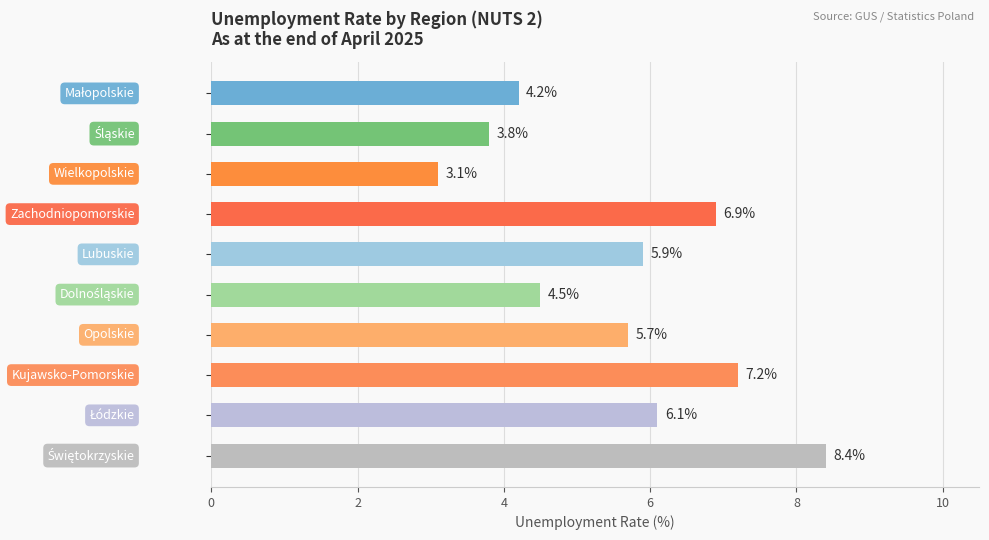

What is the sum of all values?

55.8